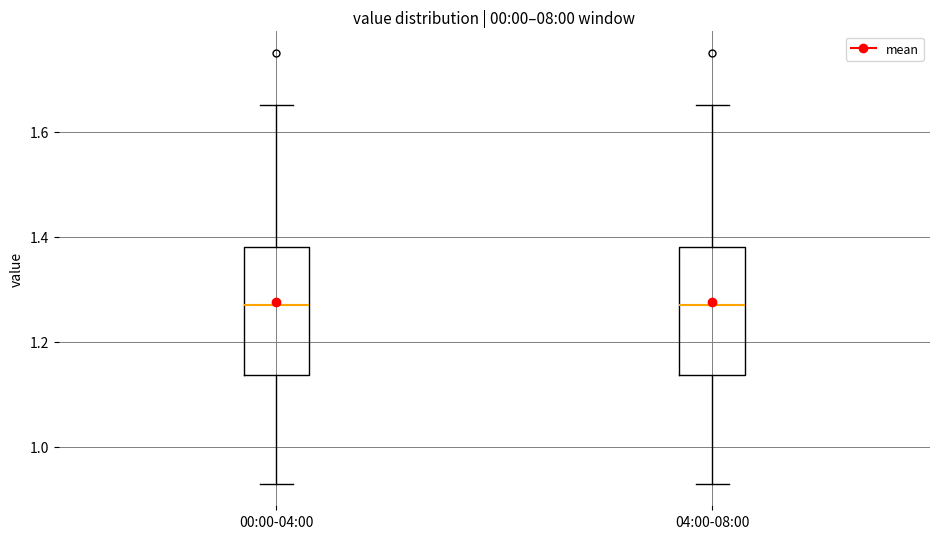

Reading left to right, transcribe this box plot: for each box, give where its median line is, the range the box spans, and where its two whiskers end, as read against the y-axis. The values are not printed on the chart, so give them approximately, as read against the axis.

00:00-04:00: median 1.28, box 1.14 to 1.38, whiskers 0.94 to 1.66
04:00-08:00: median 1.28, box 1.14 to 1.38, whiskers 0.94 to 1.66